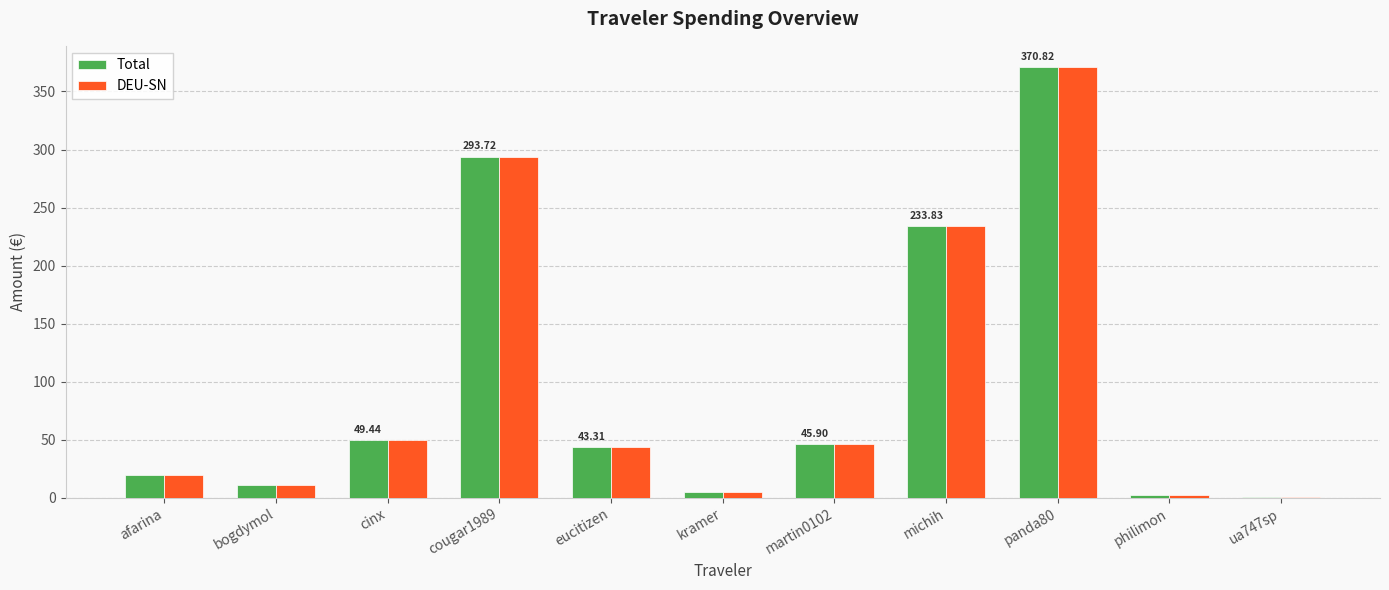

At which category is the sum across all series the highest?

panda80